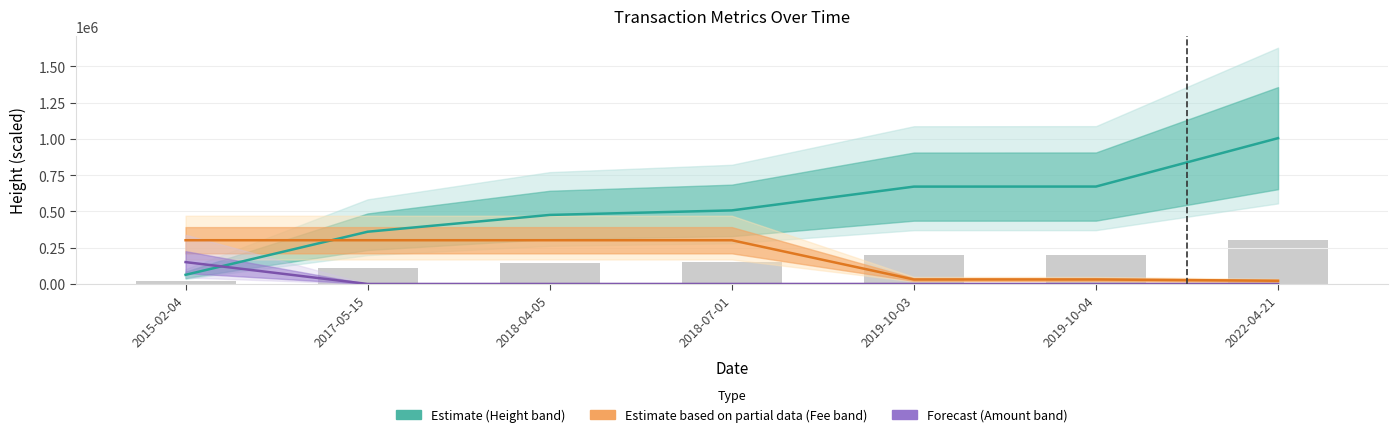

At which label is Height closest to 534368?

2018-07-01